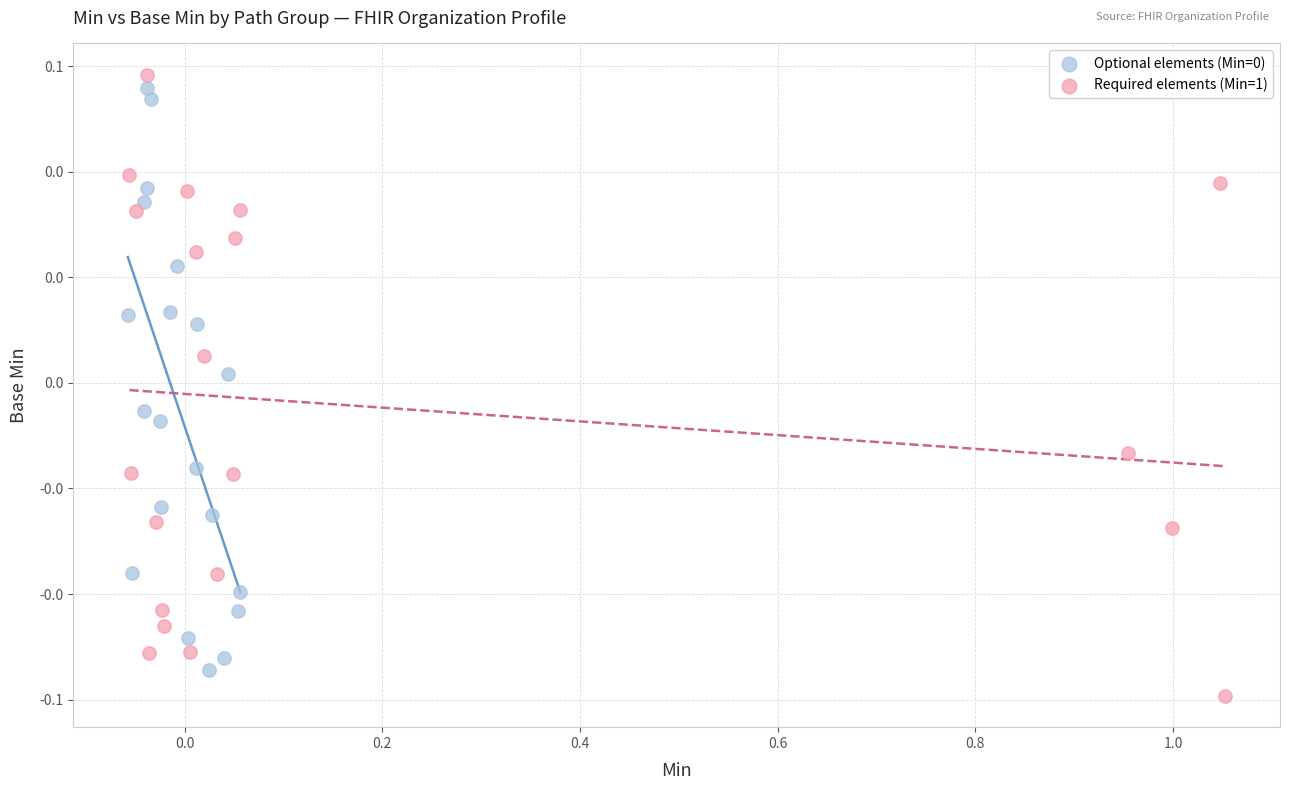

Which series has the largest Y range (max minus min)?

Required elements (Min=1)